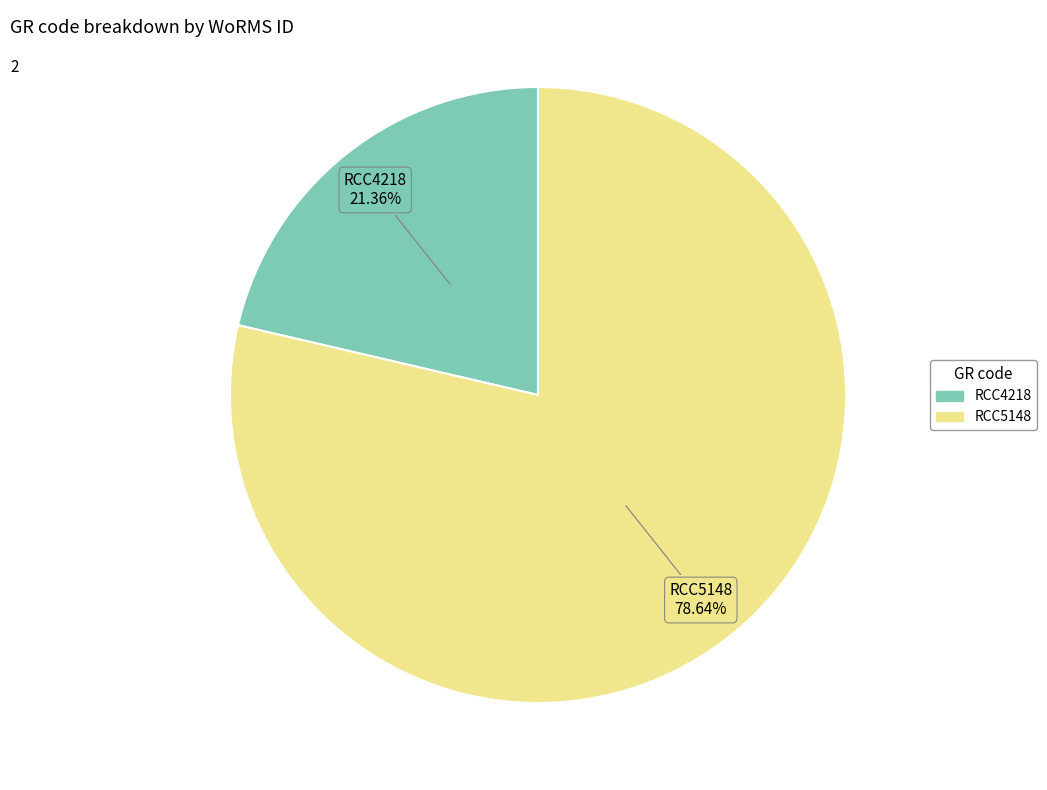

To the nearest percent, what is the difference between the largest and smallest slice percentages?

57%